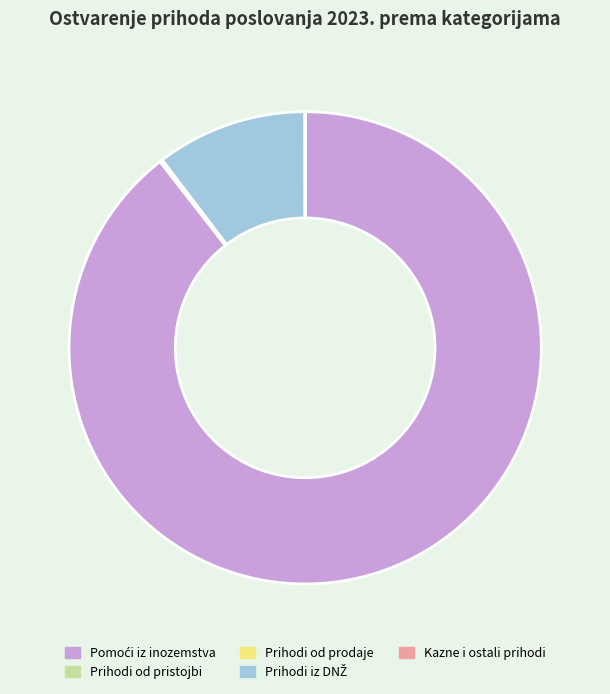

Does any single category account for the majority?

Yes